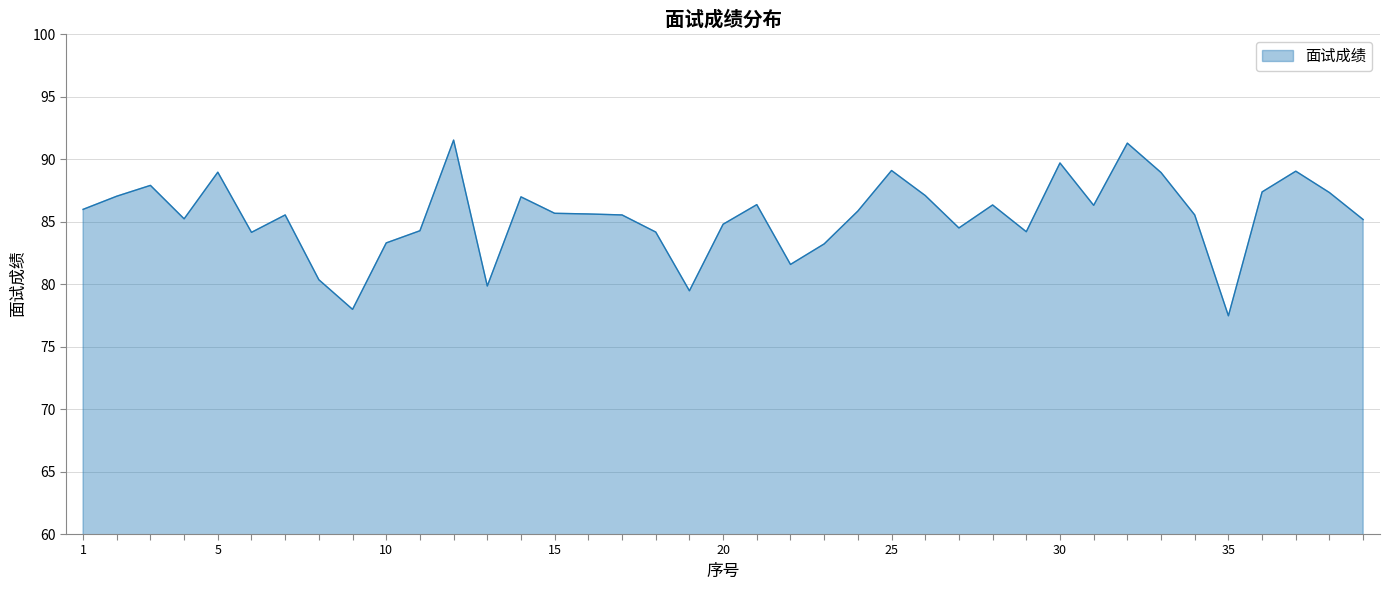

What is the difference between the maximum and minimum values?

14.1